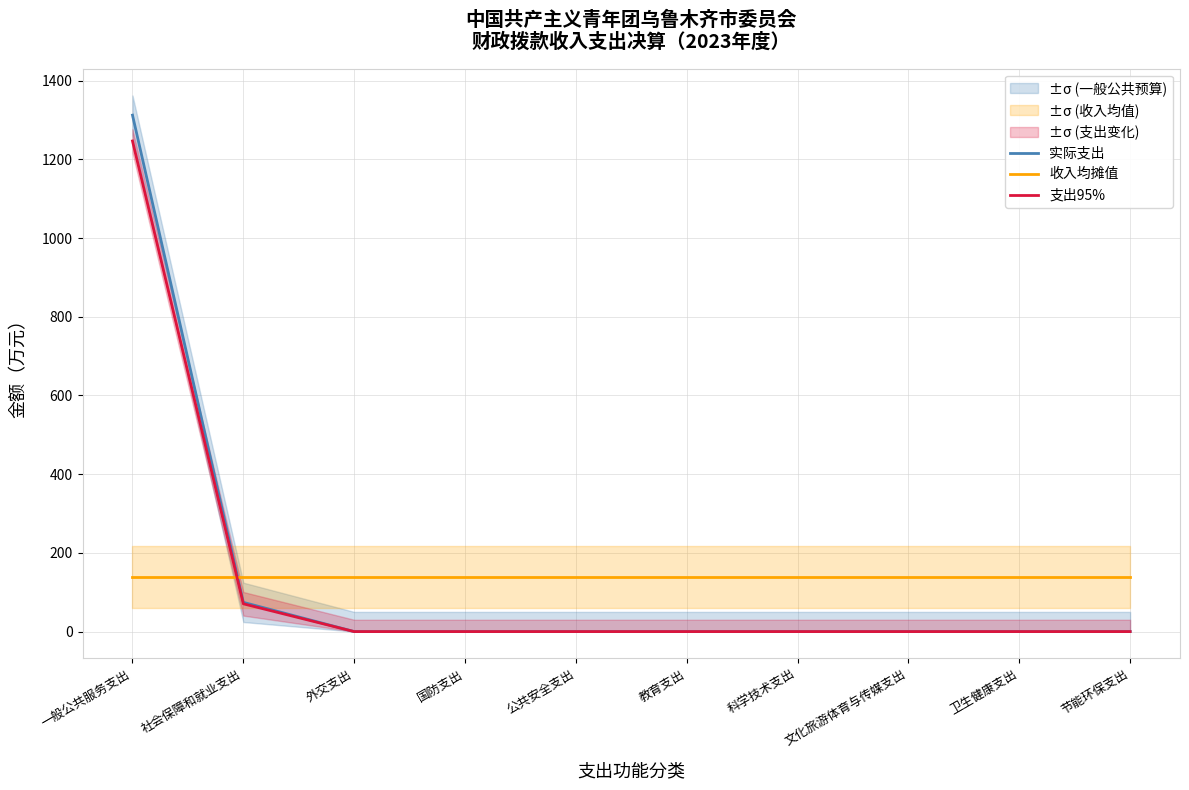

At how many categories does at least one series exceed 768?

1